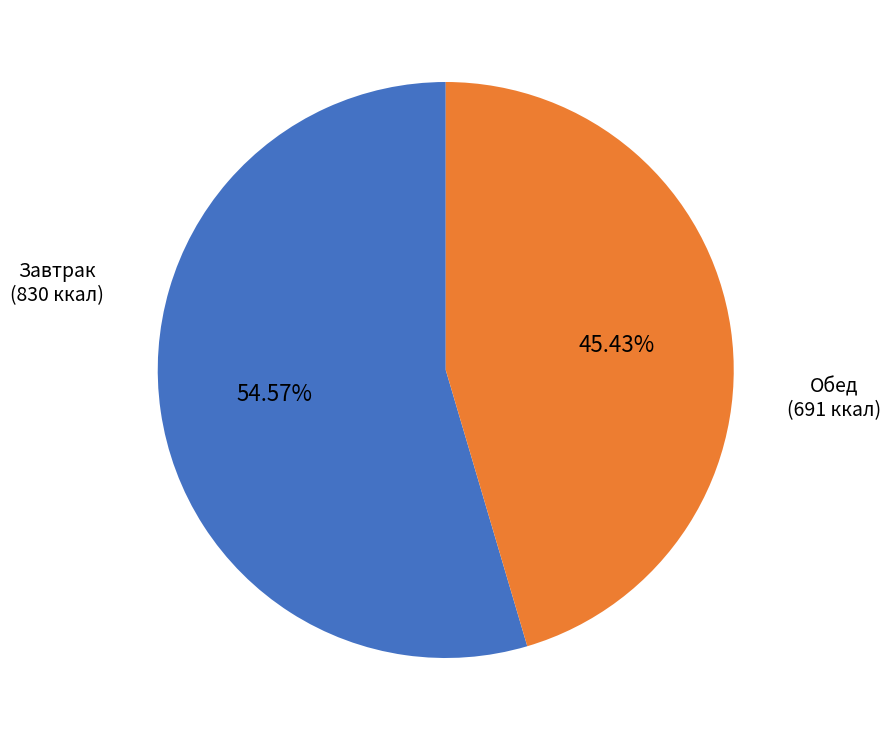

Is there any slice that represents more than half of the pie?

Yes